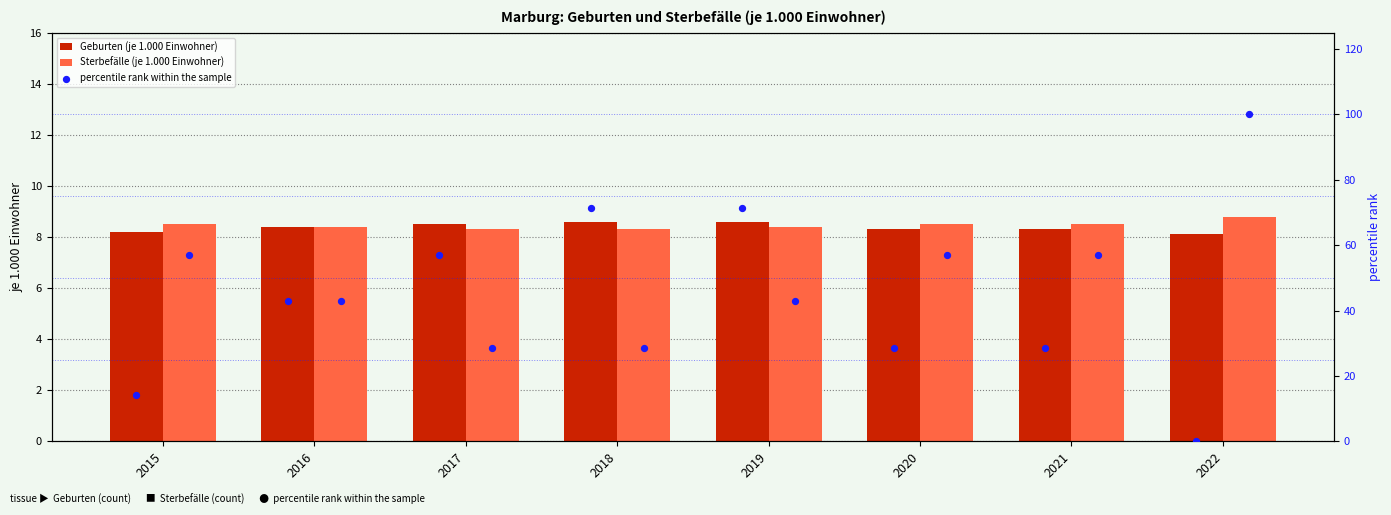

What is the difference between the second highest and minimum values in the Geburten (je 1.000 Einwohner) series?

0.5